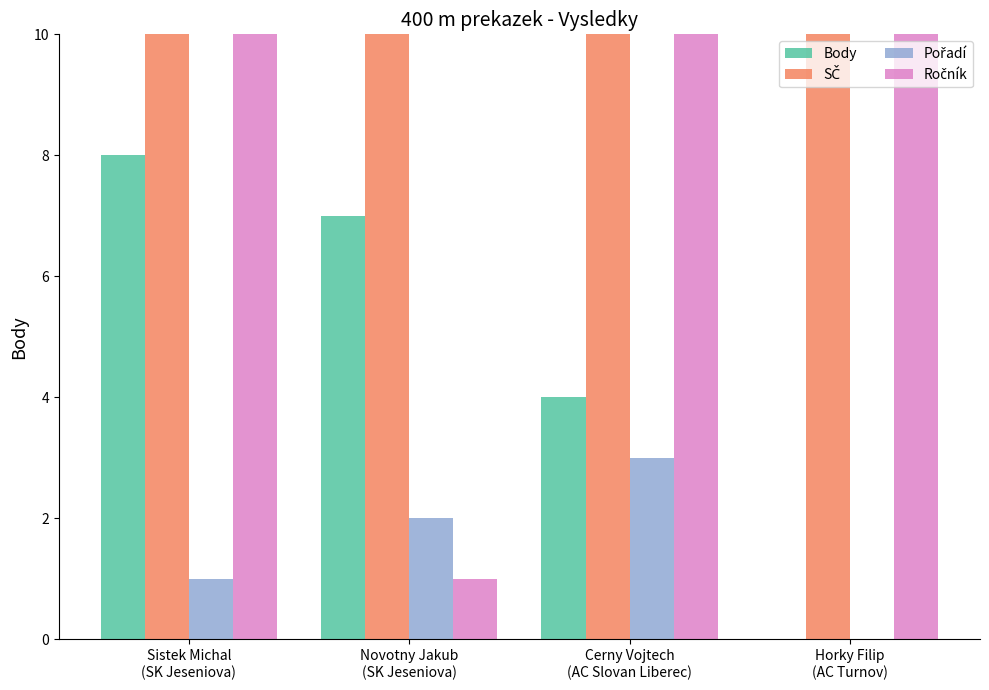

What is the maximum value for Body?

8